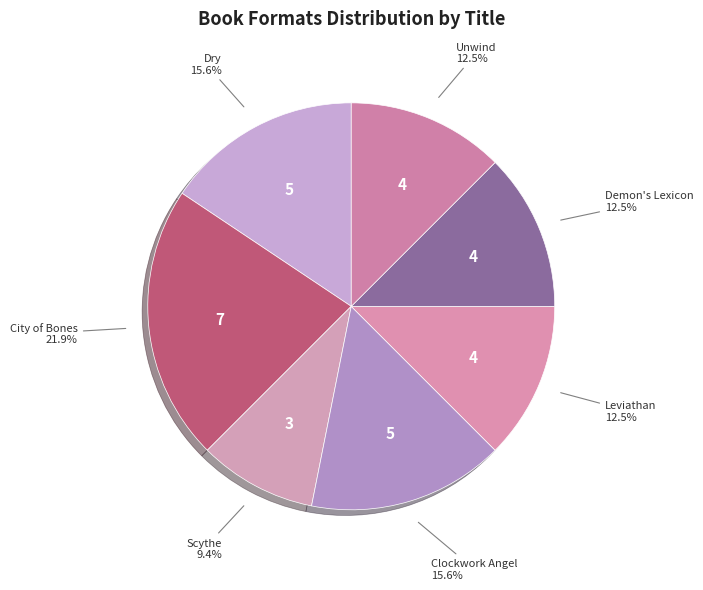

Is it true that Leviathan is 1% of the pie?

False